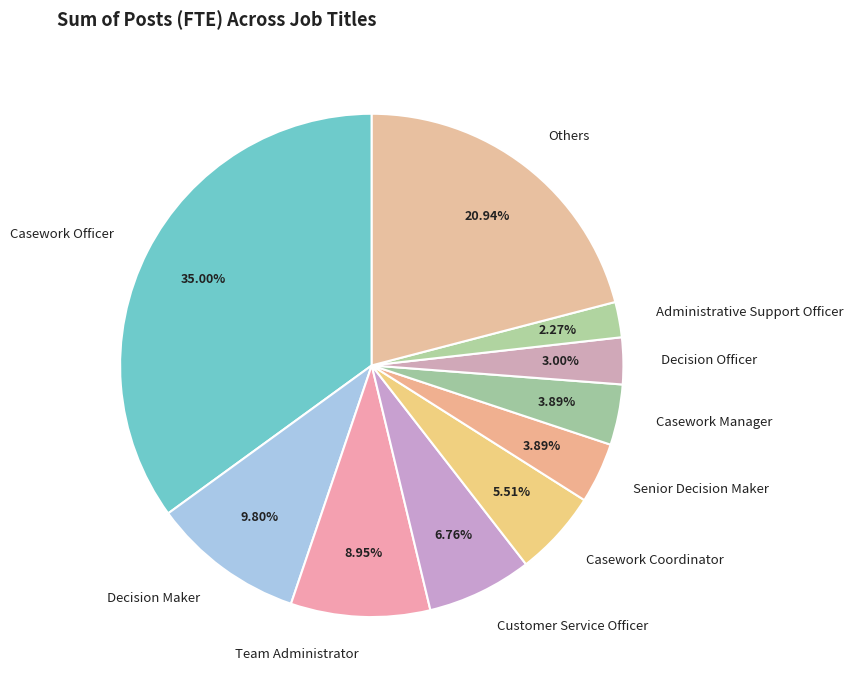

What percentage is NOT represented by Team Administrator?

91.1%